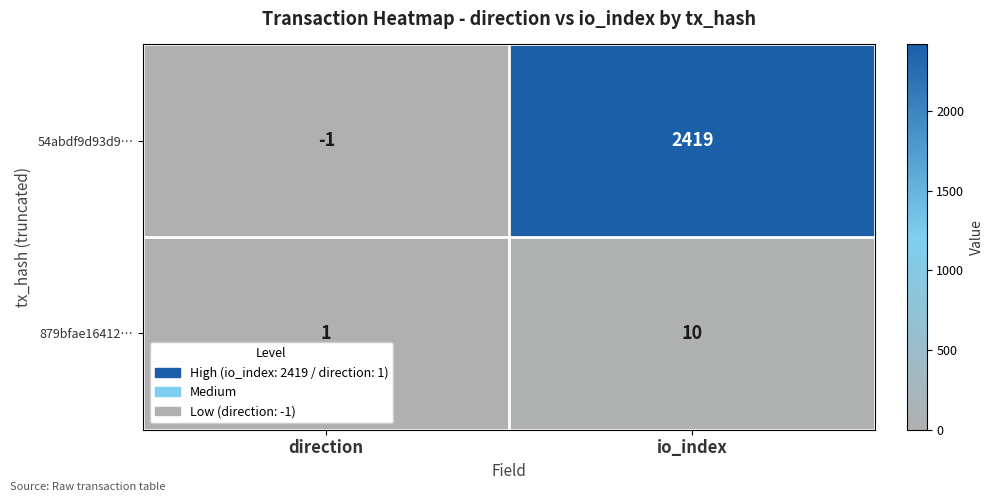

What is the sum of all 879bfae16412… values?

11